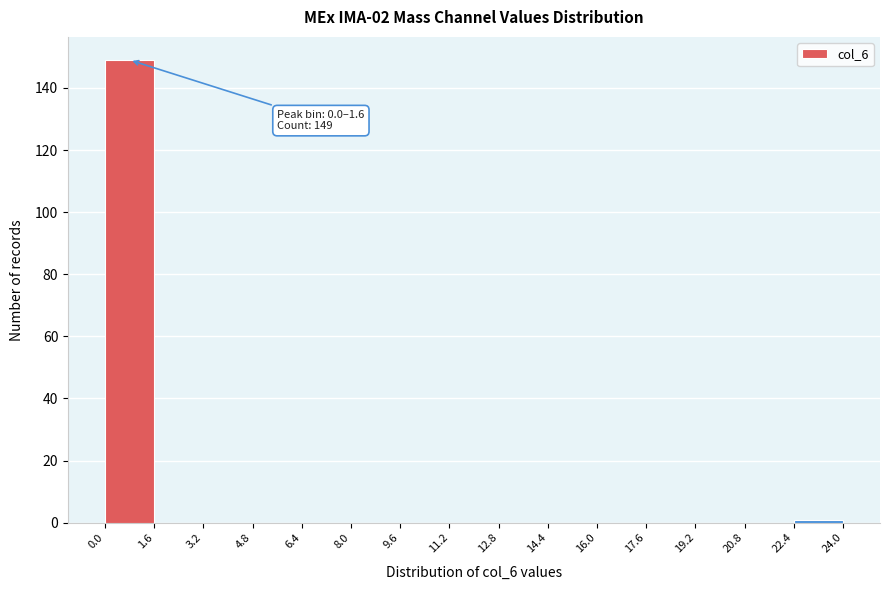

Which range on the x-axis has the tallest bar?

0.0 to 1.6